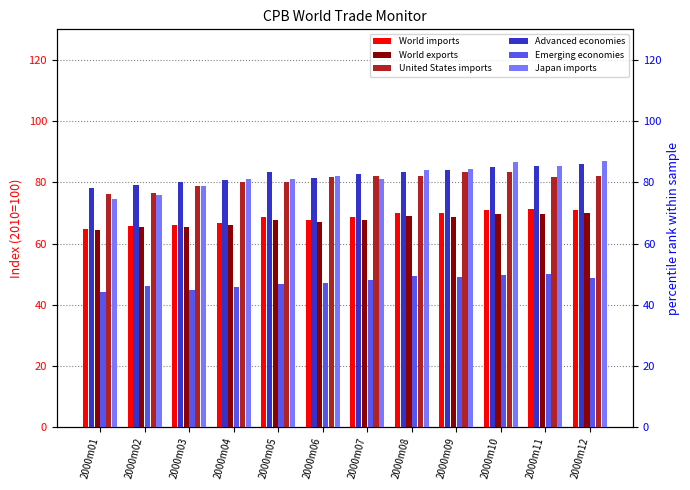

What is the maximum value for Japan imports?

87.0